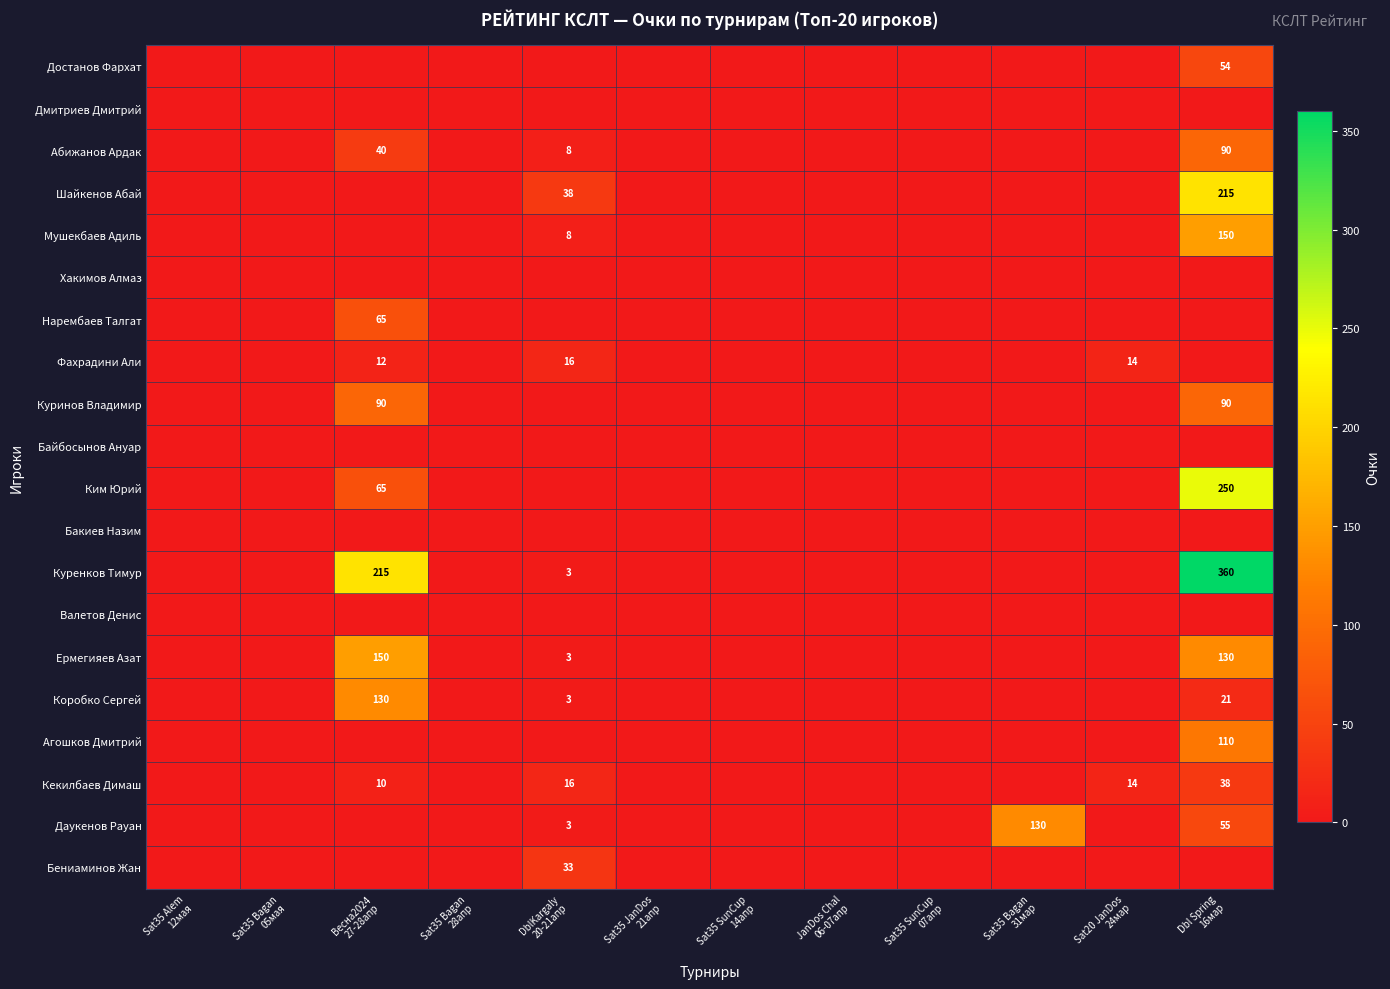

Which series has the largest total across all categories?

Куренков Тимур